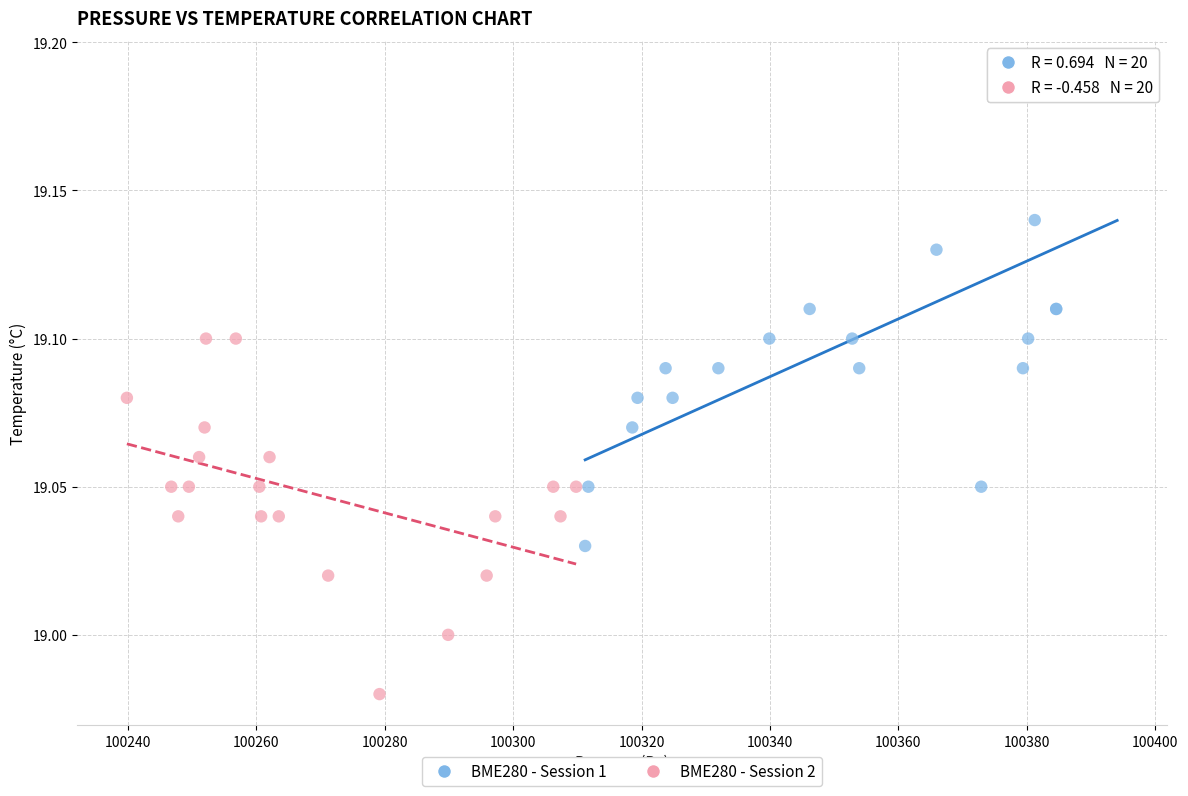

Which series reaches the minimum Y coordinate?

BME280 - Session 2